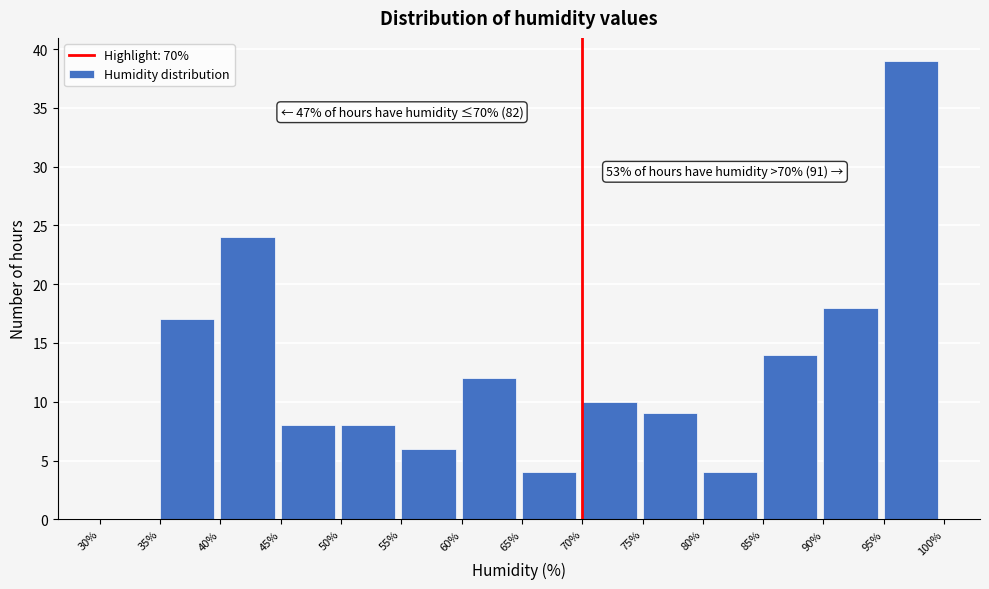

Which range on the x-axis has the tallest bar?

95% to 100%